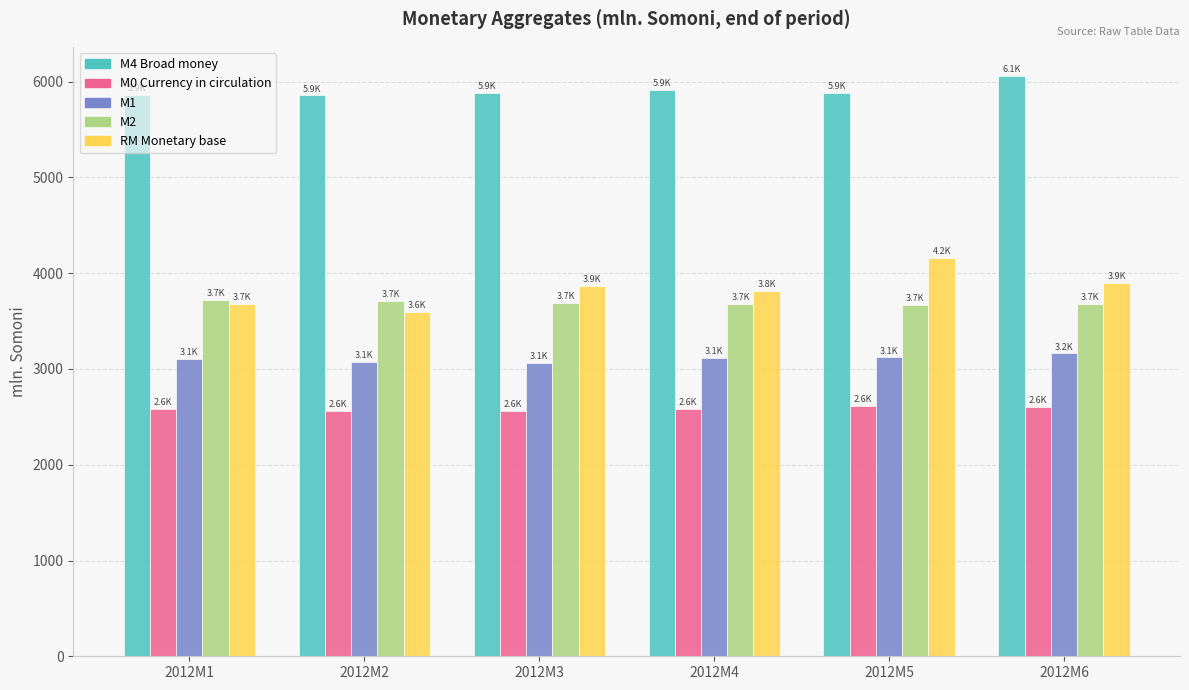

At which label does M1 first exceed 3112?

2012M4